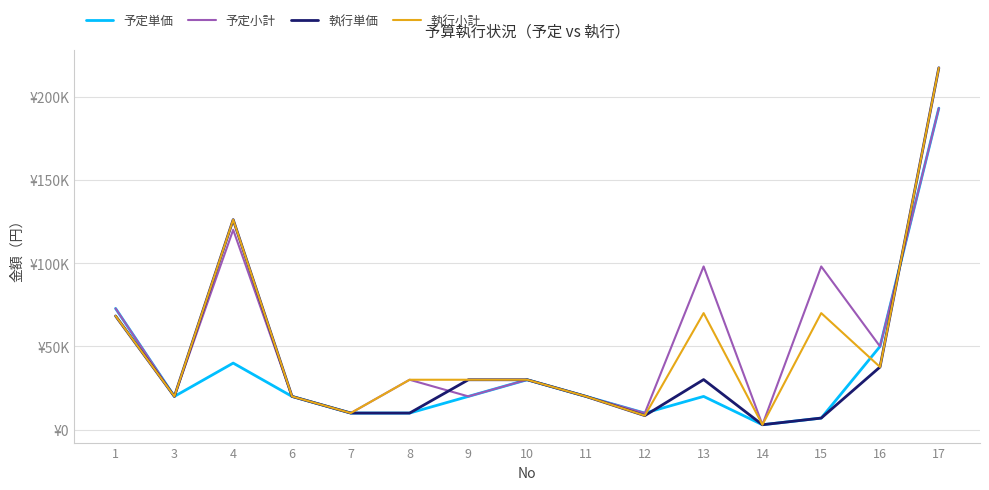

Which series changed the most between 1 and 16?

執行単価